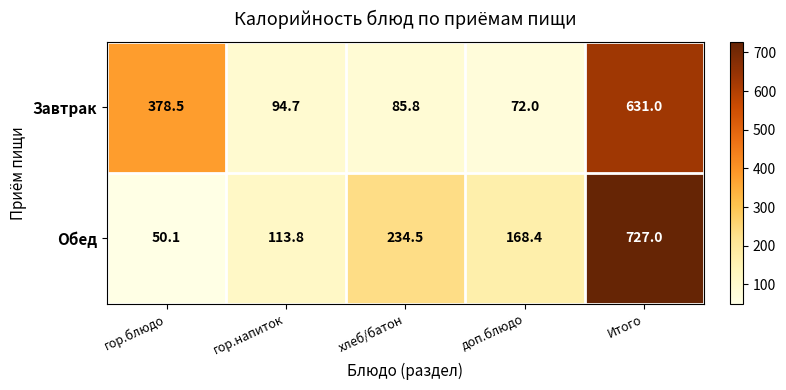

Where does the Обед series first go above 168?

хлеб/батон